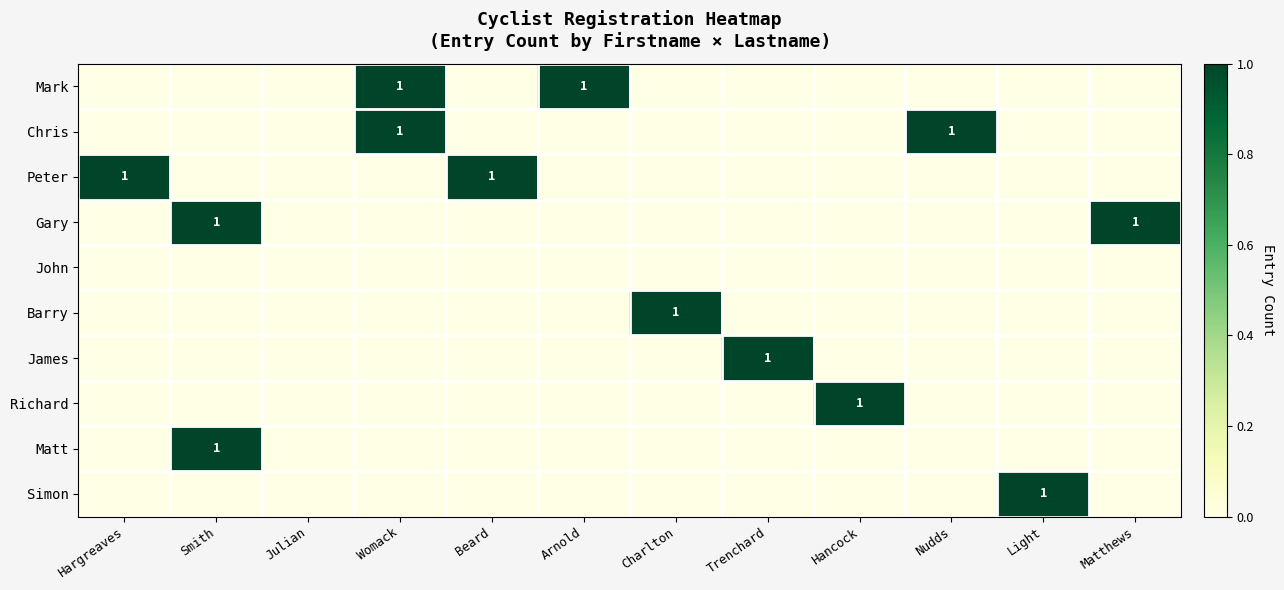

The Peter series shows 1 at Hargreaves. True or false?

True